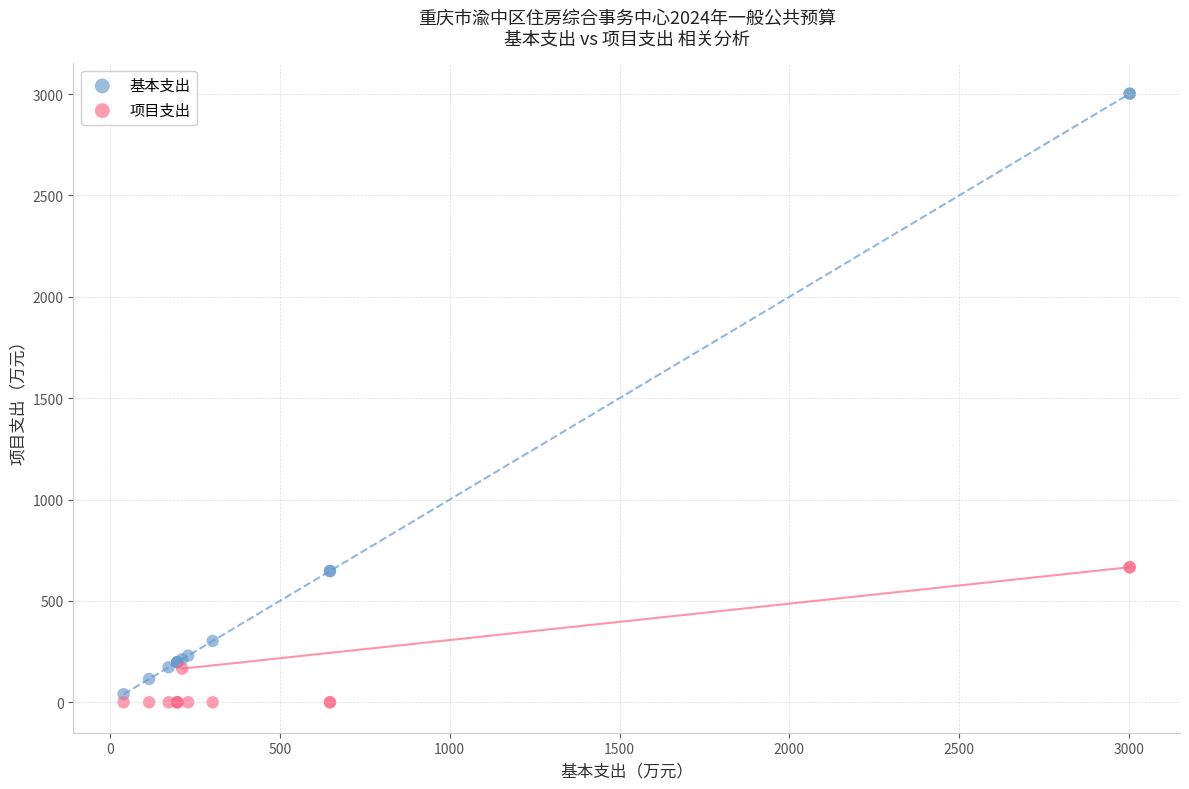

Which series has the largest Y range (max minus min)?

基本支出